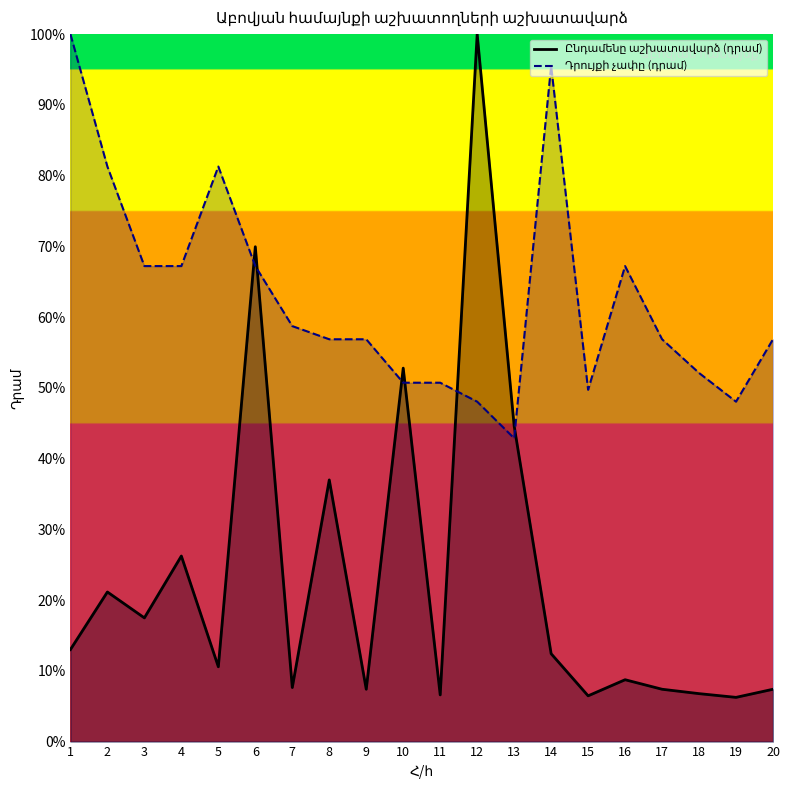

True or false: Ընդամենը աշխատավարձ (դրամ) has a value of 4.4 at 20.

False